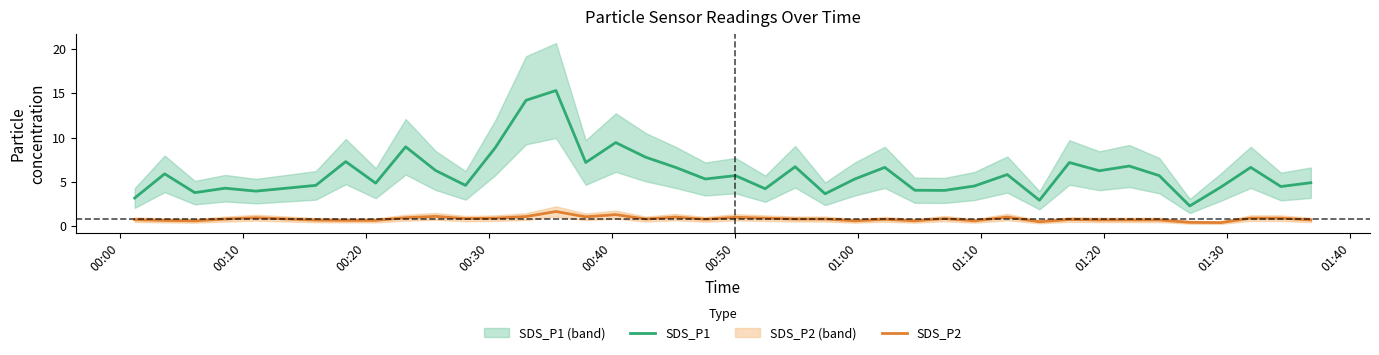

True or false: SDS_P1 and SDS_P2 intersect in this chart.

False